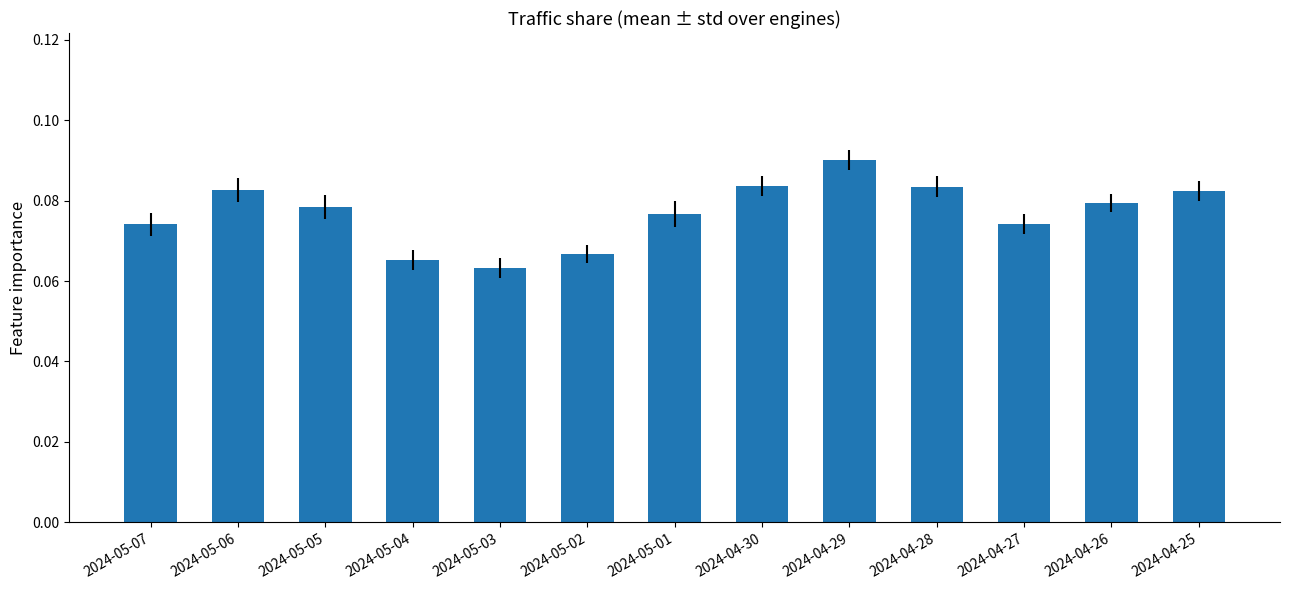

Is it true that the value at 2024-04-30 is 0.0?

False